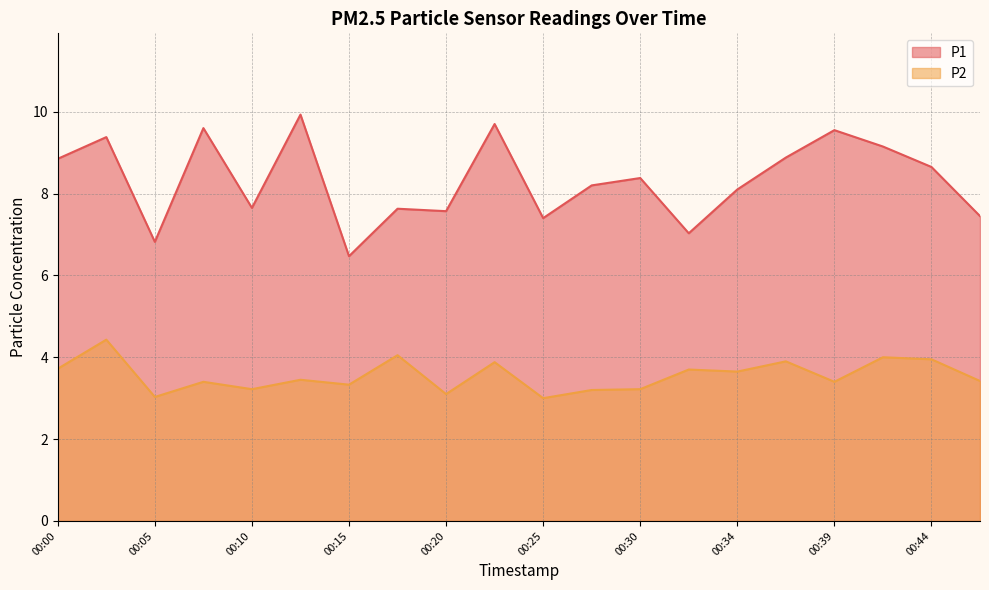

How many lines are shown in the chart?

2